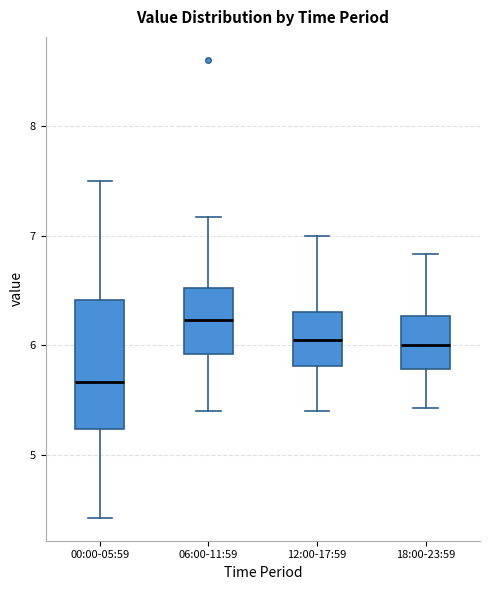

Comparing the boxes themselves (not the whiskers), which one is the tallest?

00:00-05:59